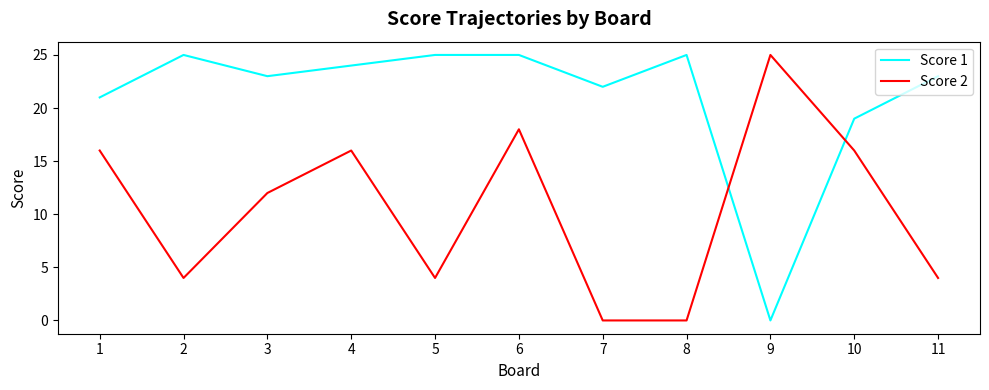

Which series ends up on top after the final intersection of Score 2 and Score 1?

Score 1